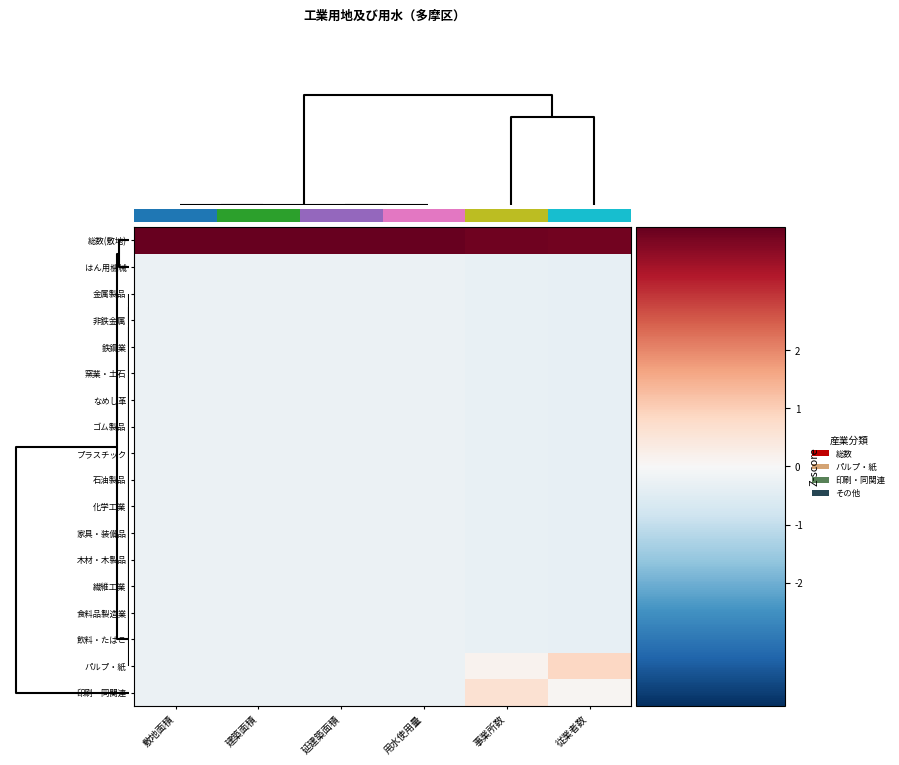

The value of ゴム製品 at 用水使用量 is -0.2. True or false?

True